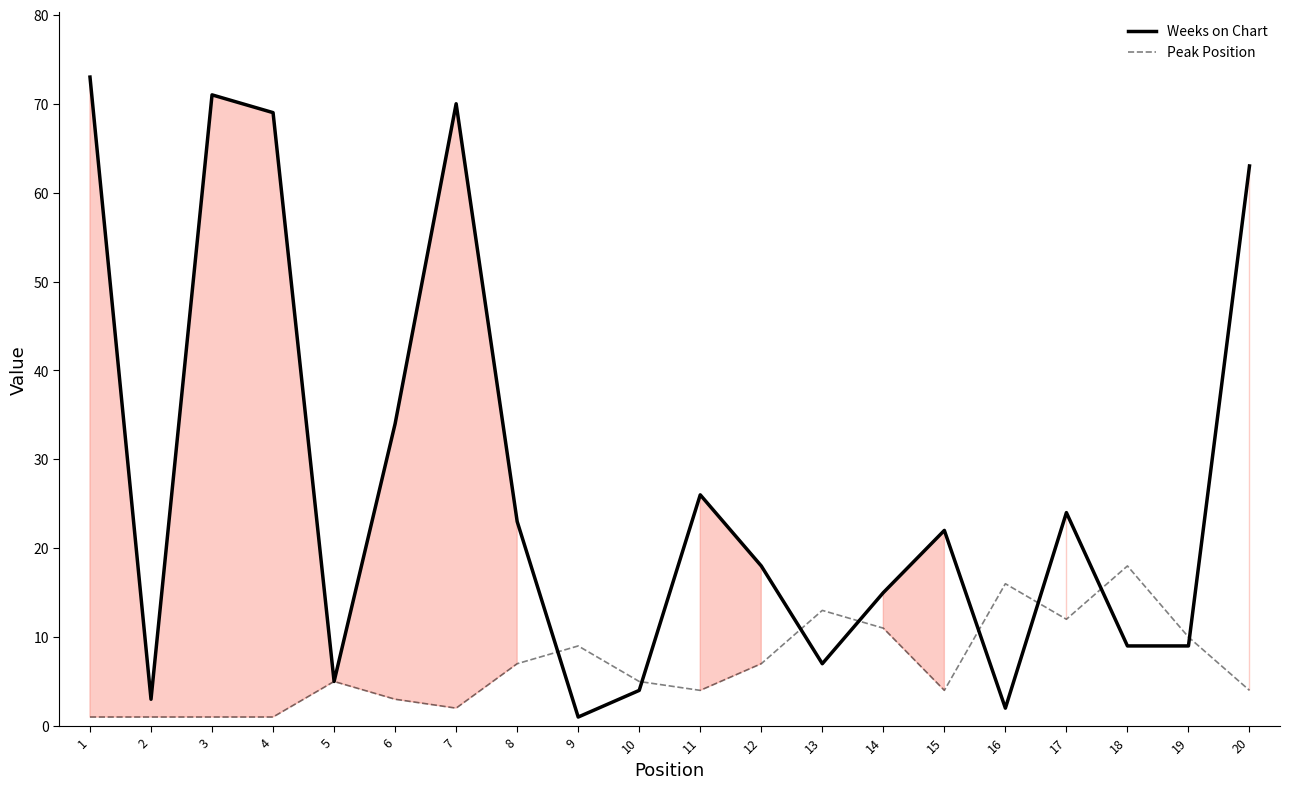

What is the maximum value for Peak Position?

18